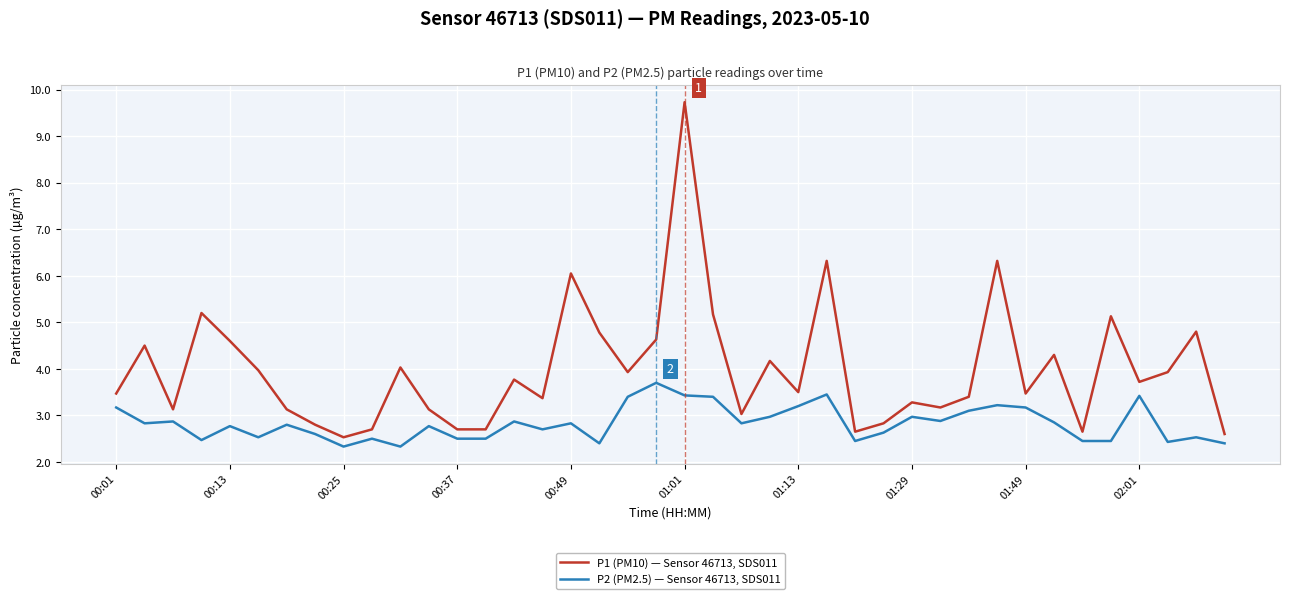

Rank the series by their average value, from lowest to highest.

P2 (PM2.5) — Sensor 46713, SDS011, P1 (PM10) — Sensor 46713, SDS011